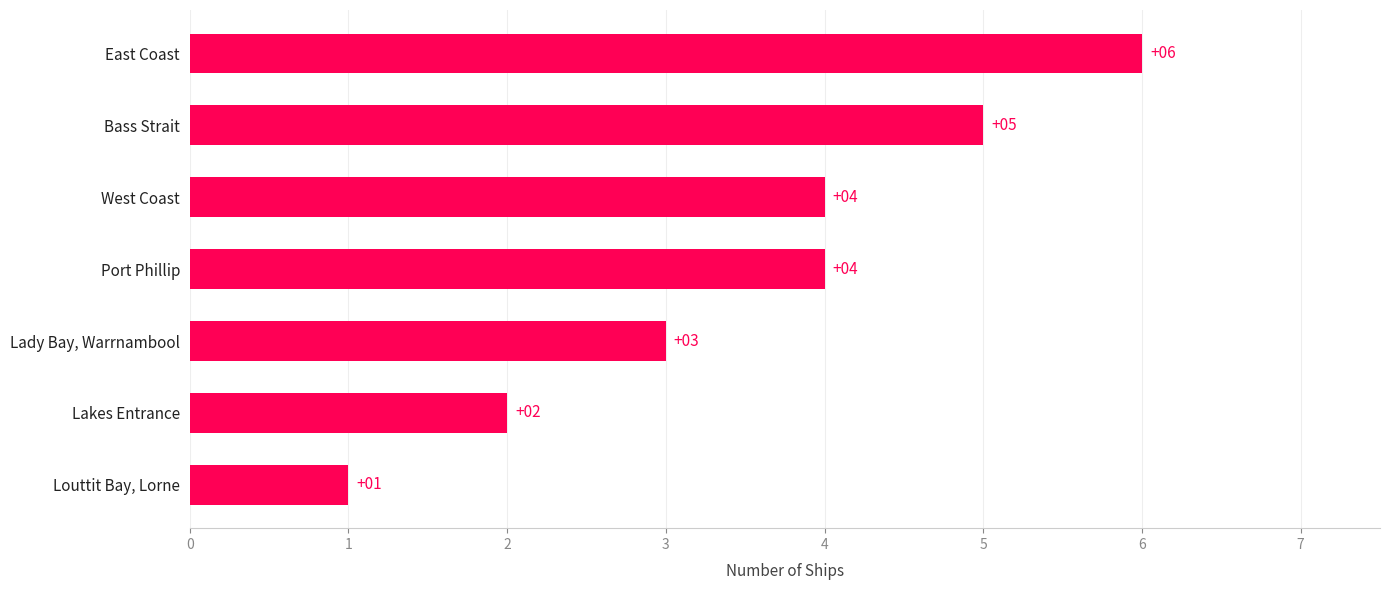

Reading top to bottom, extract all data points from this chart.

6	5	4	4	3	2	1